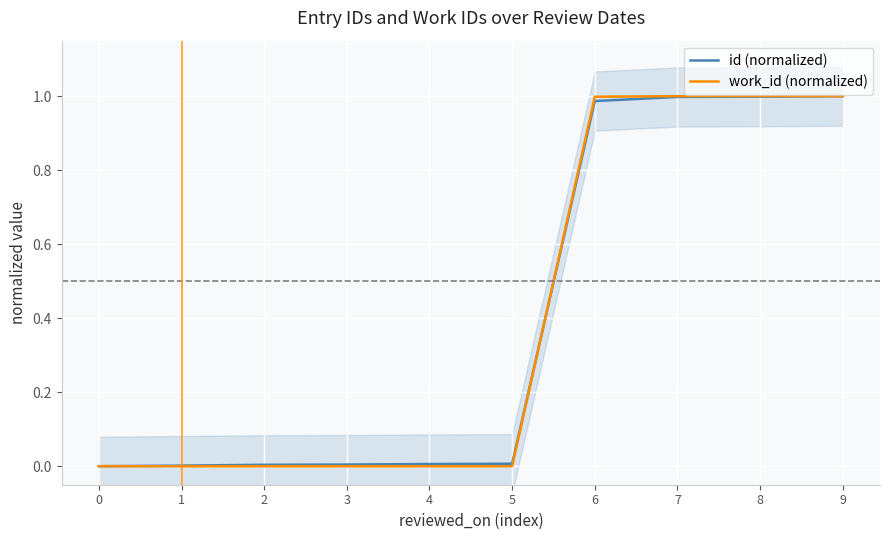

Reading left to right, extract all data points from this chart.

id (normalized): 0=0.0	1=0.0	2=0.0	3=0.0	4=0.0	5=0.0	6=1.0	7=1.0	8=1.0	9=1.0
work_id (normalized): 0=0.0	1=0.0	2=0.0	3=0.0	4=0.0	5=0.0	6=1.0	7=1.0	8=1.0	9=1.0